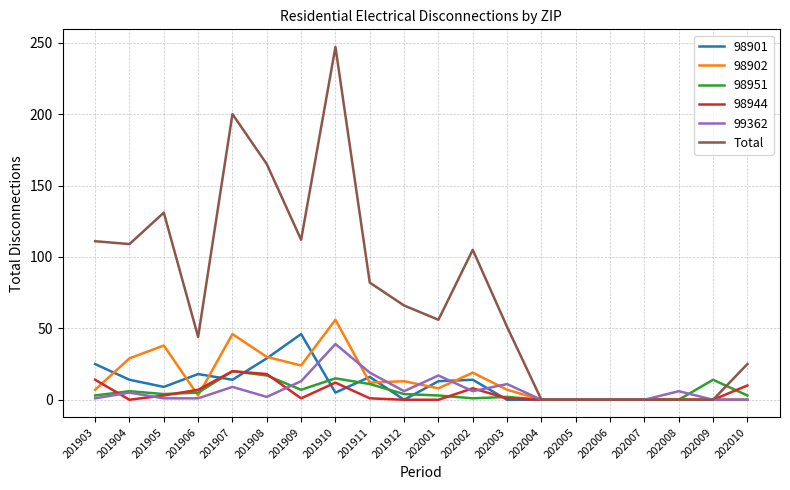

Which series has the largest range (max minus min)?

Total